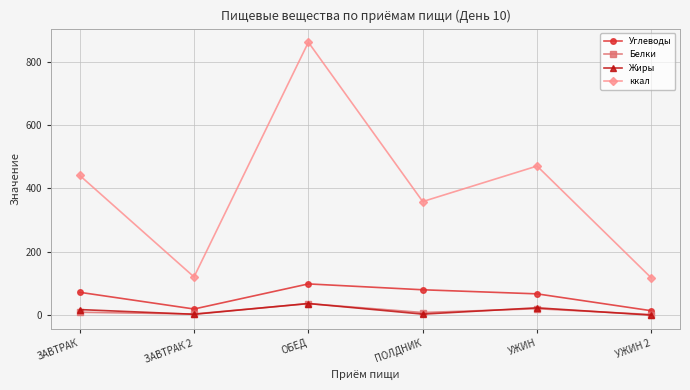

True or false: ккал and Углеводы intersect in this chart.

False